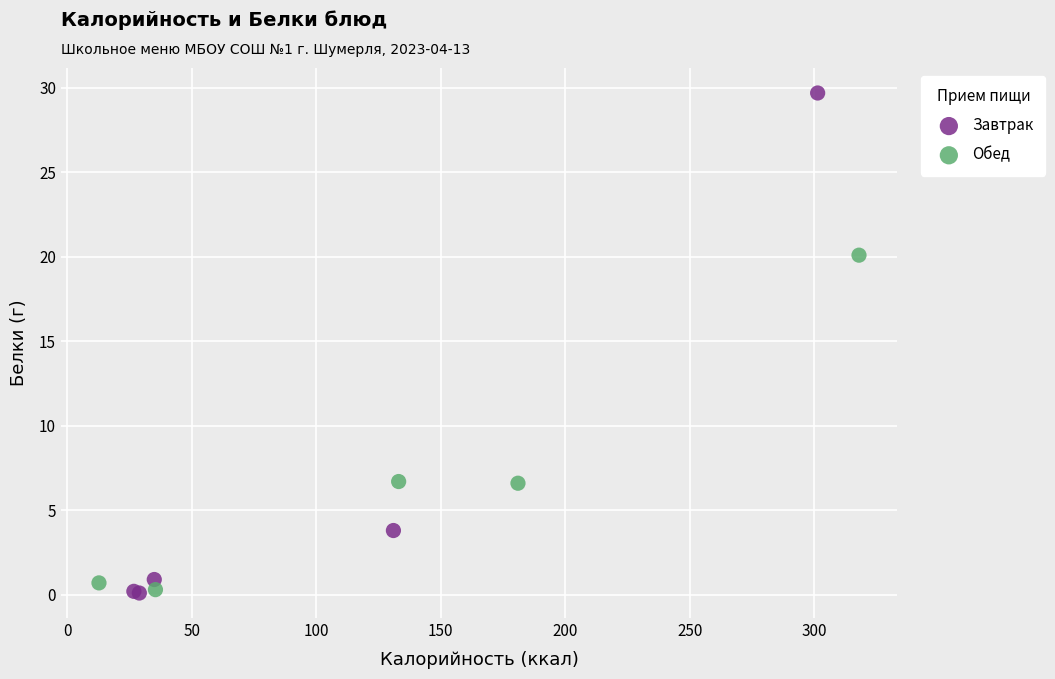

Which series contains the highest Y value?

Завтрак